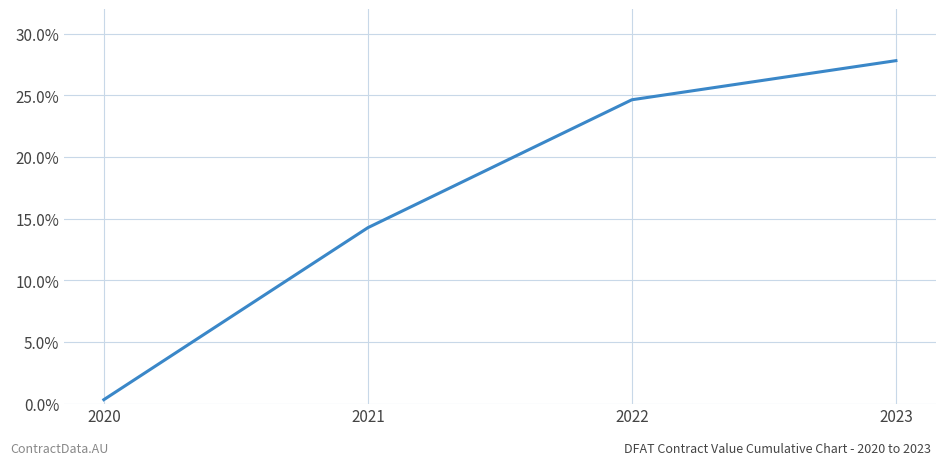

What is the difference between the maximum and minimum values?

27.5